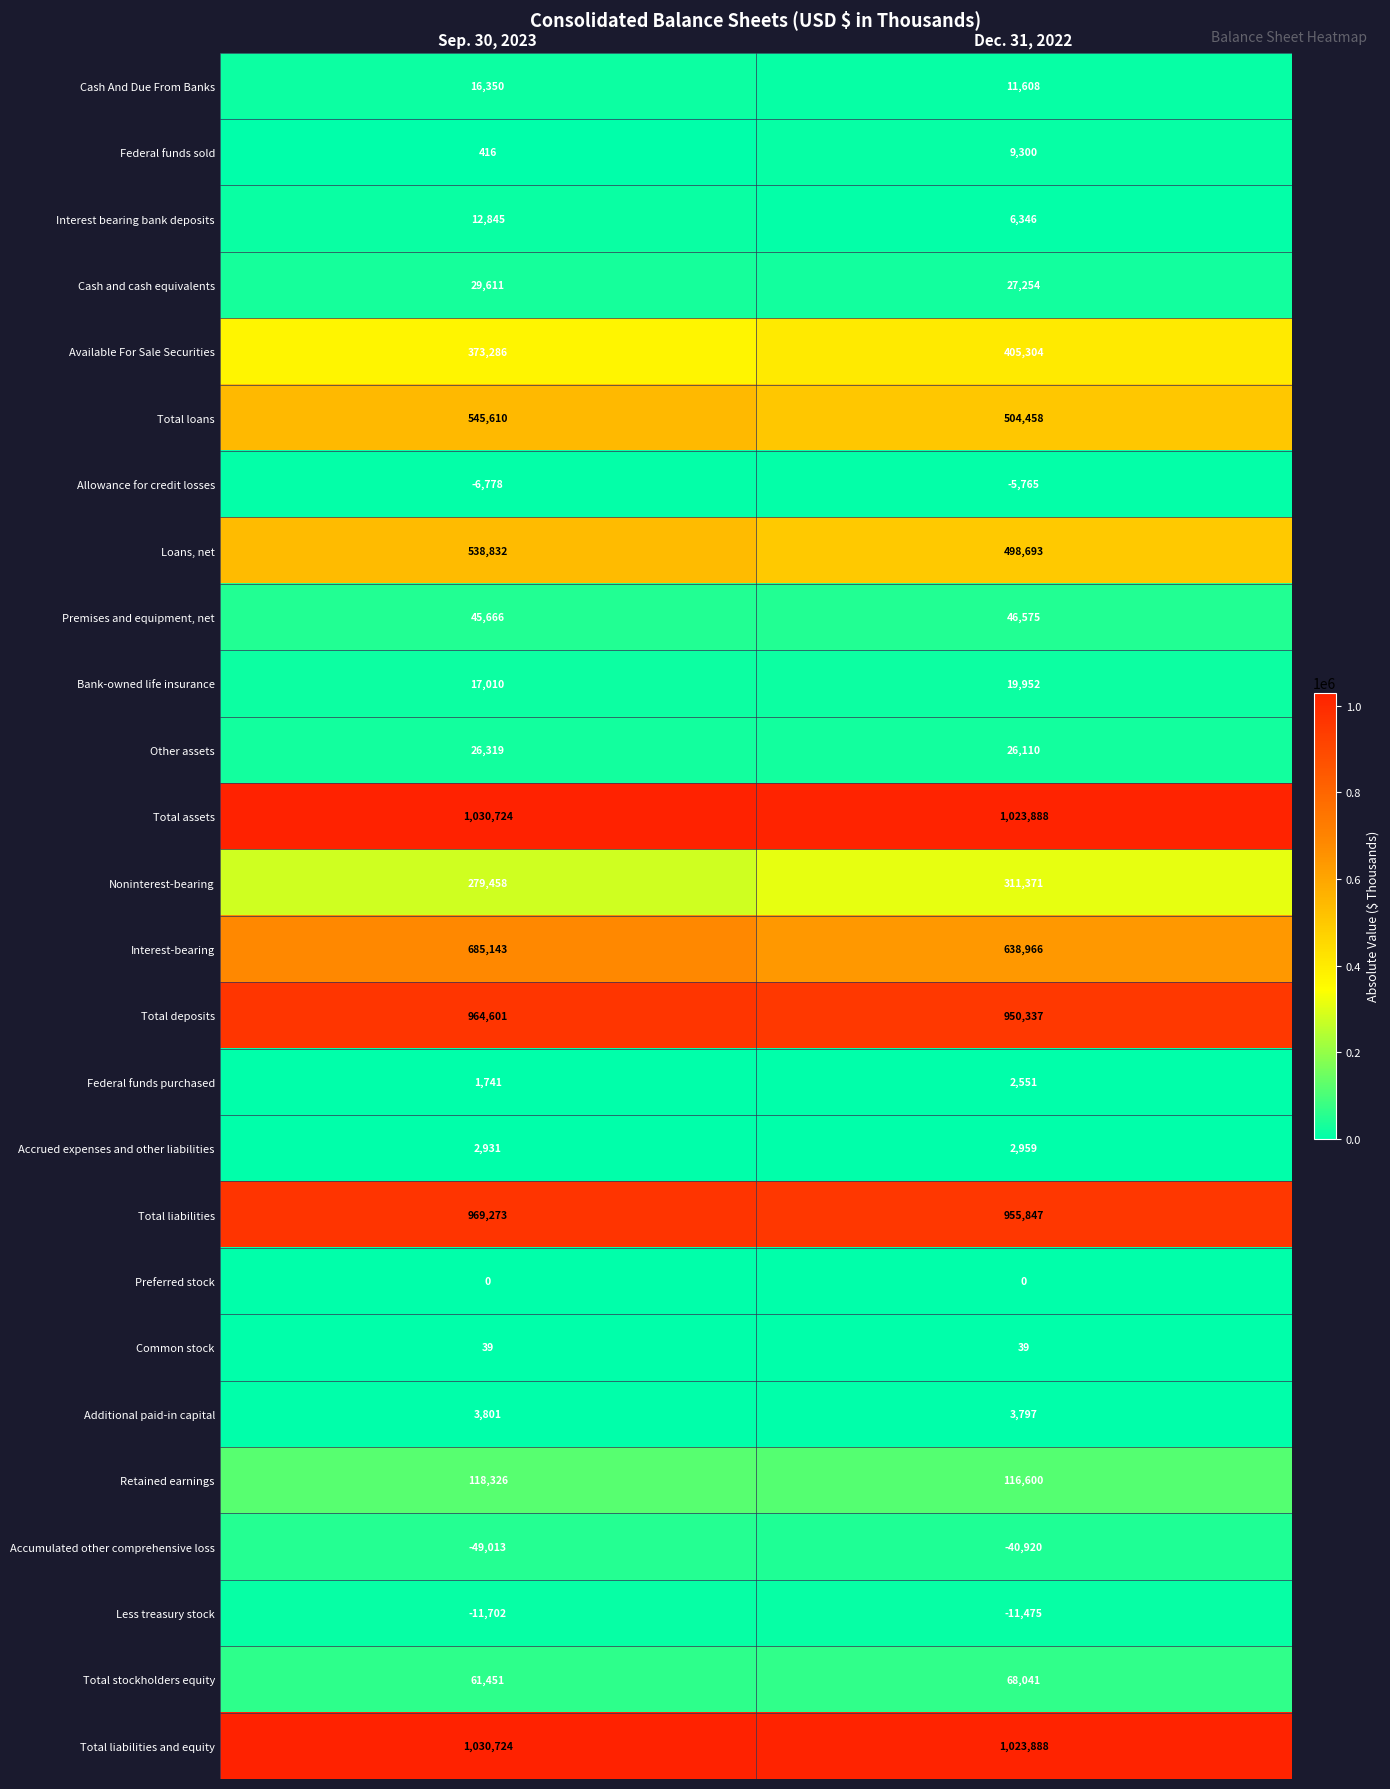

What value does the Federal funds purchased series have at Dec. 31, 2022, to the nearest 100?

2600